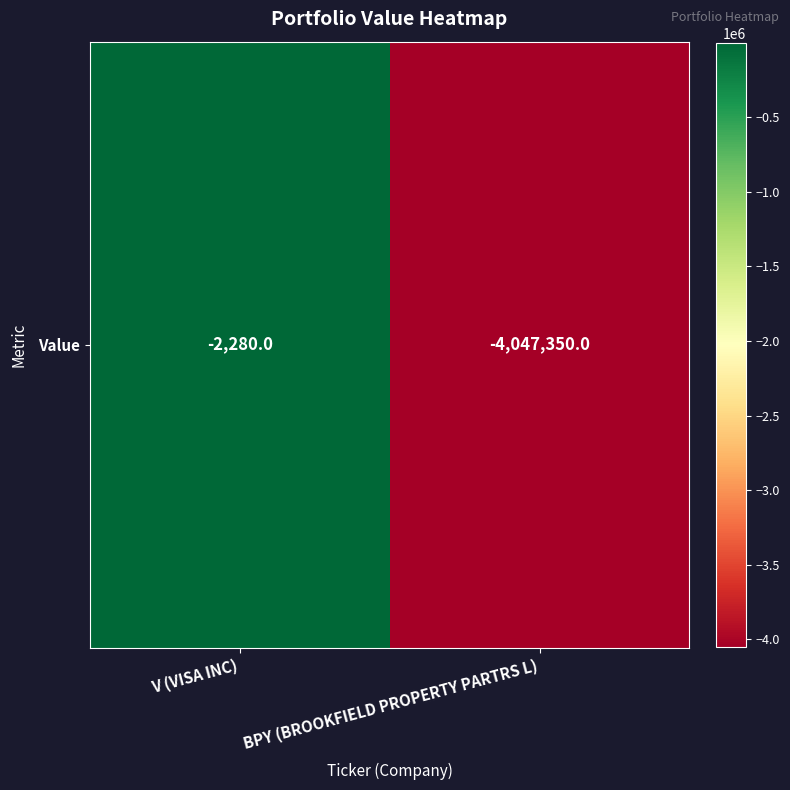

At which label is the value closest to -2024815?

V (VISA INC)